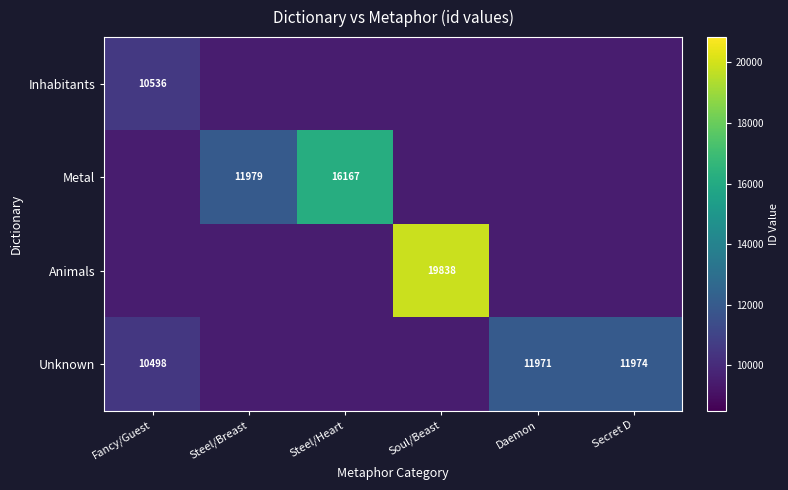

What is the spread (max minus min) of values at Daemon?

2473